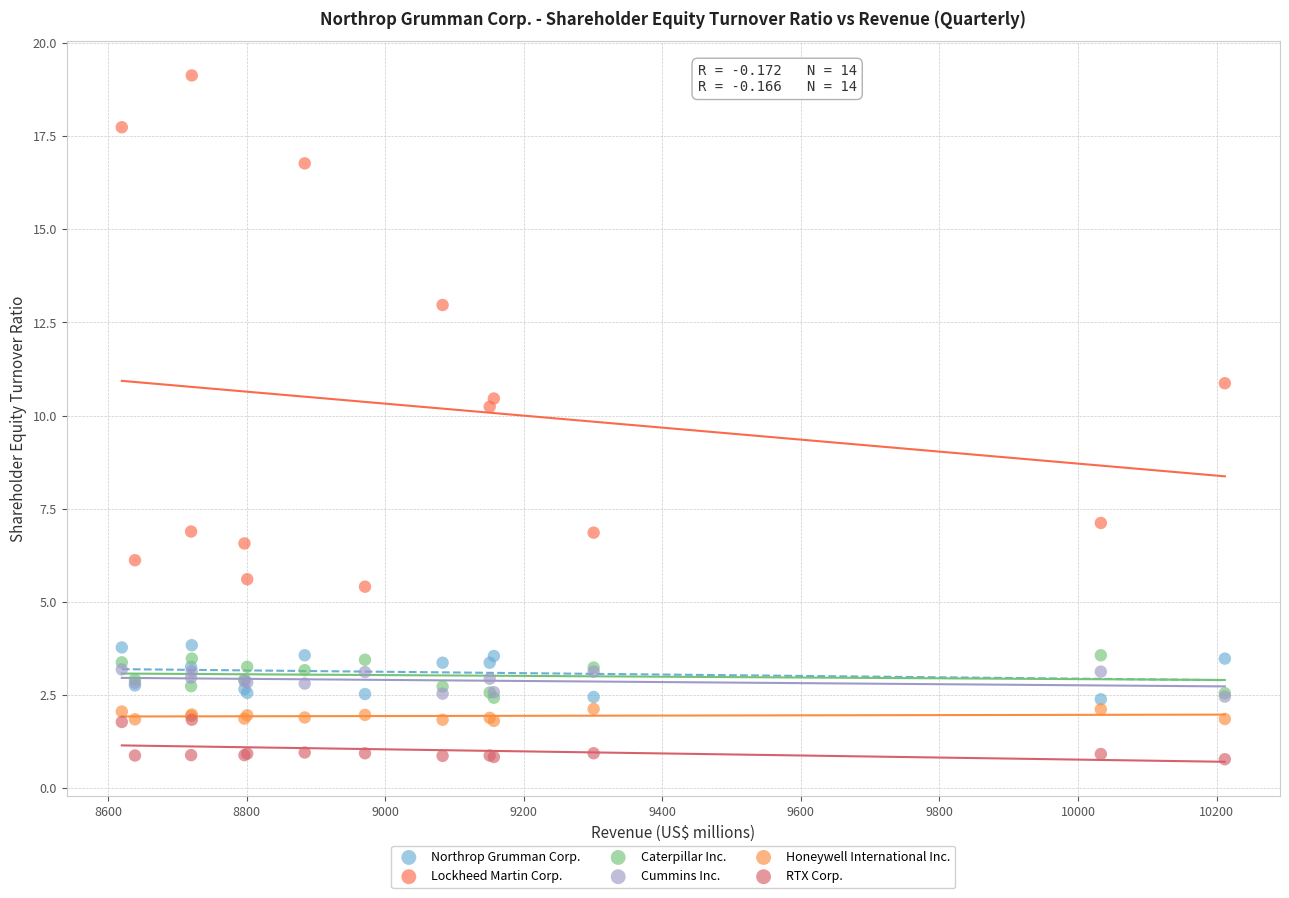

Across all series, what Y value is closest to 9?

10.2